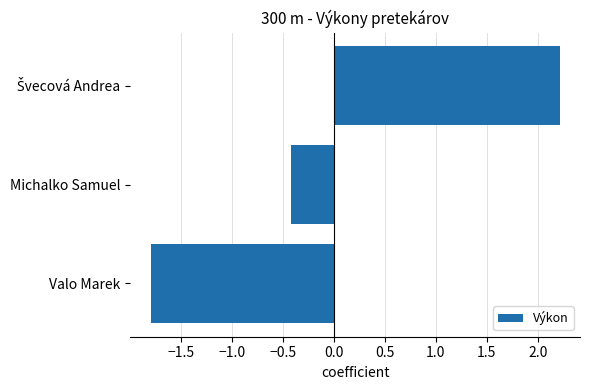

What is the maximum value shown in the chart?

2.2